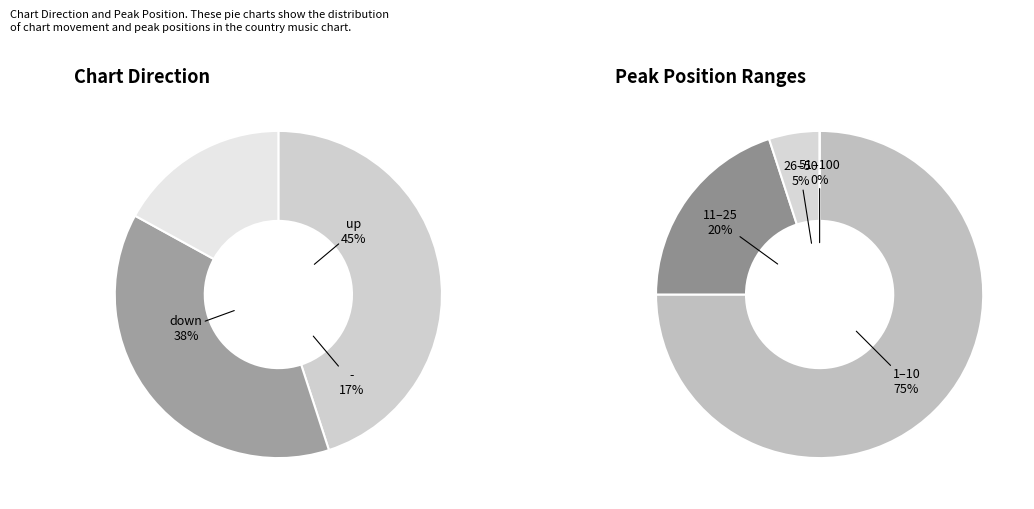

To the nearest percent, what portion does up represent?

45%